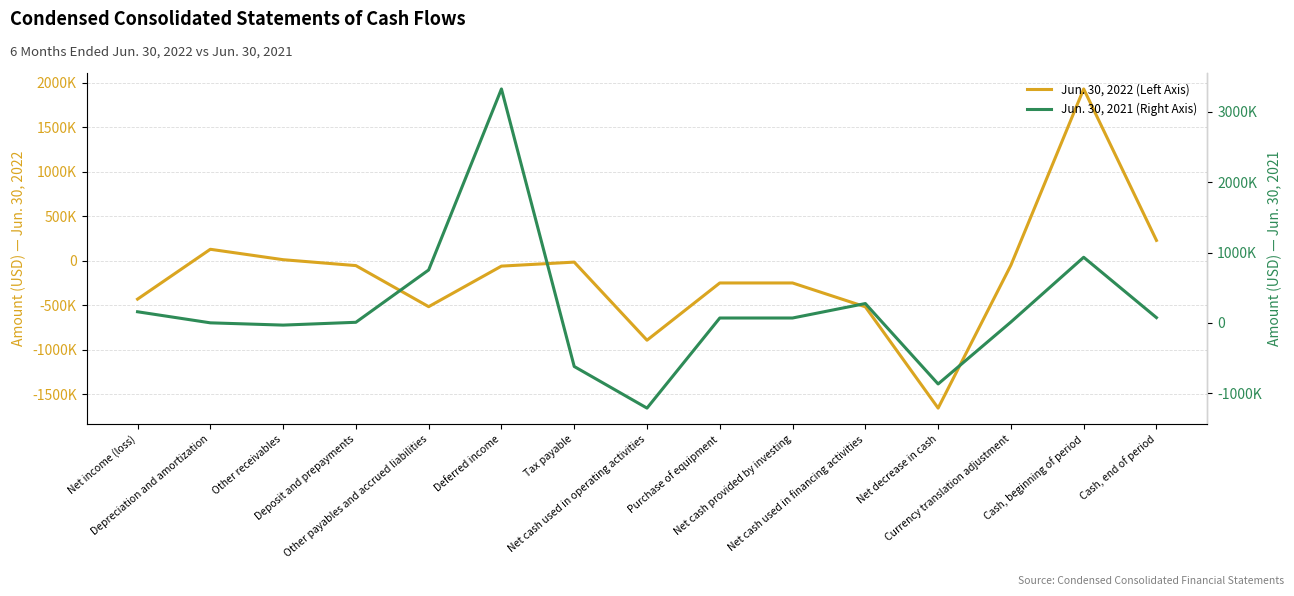

After their last crossing, which series has the higher values: Jun. 30, 2021 (Right Axis) or Jun. 30, 2022 (Left Axis)?

Jun. 30, 2022 (Left Axis)